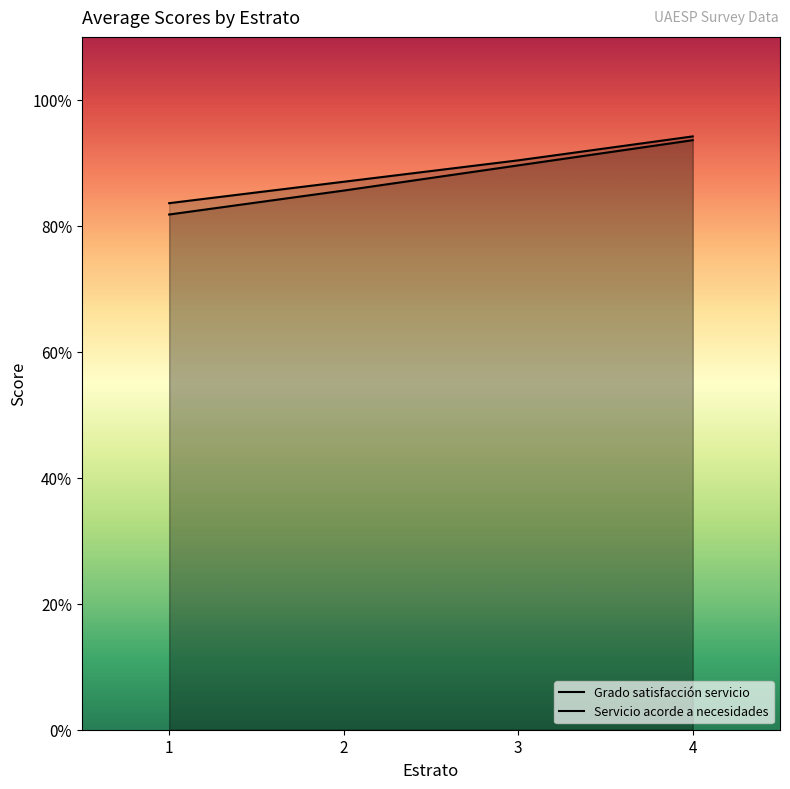

Reading left to right, transcribe all the data shown in this chart.

Grado satisfacción servicio: 4.2	4.3	4.5	4.7
Servicio acorde a necesidades: 4.1	4.3	4.5	4.7